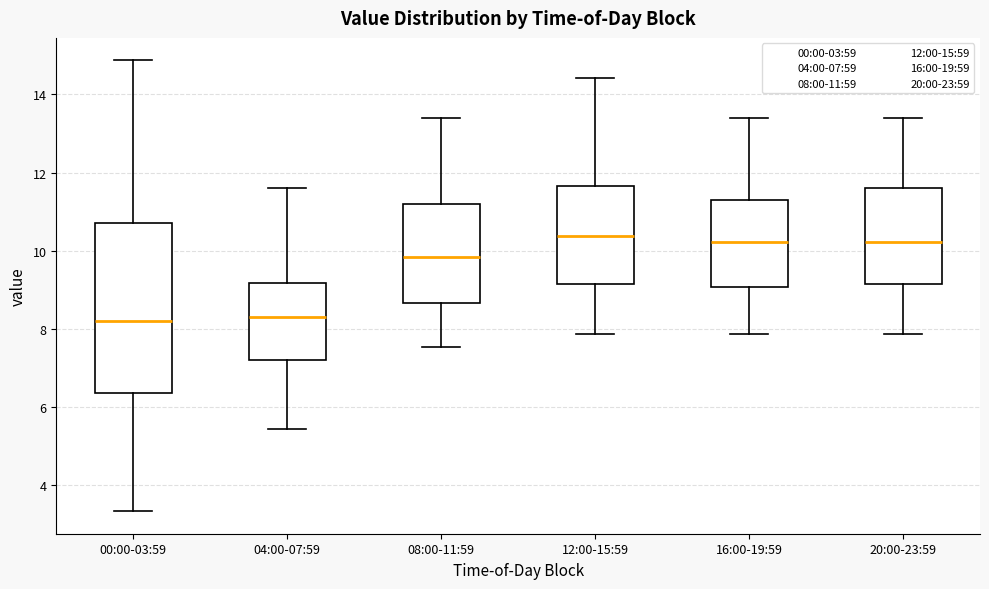

Reading left to right, read every box against the y-axis: the position of its median line, the range the box covers, and the ends of its whiskers. The values are not printed on the chart, so give them approximately, as read against the axis.

00:00-03:59: median 8.2, box 6.4 to 10.6, whiskers 3.4 to 14.8
04:00-07:59: median 8.4, box 7.2 to 9.2, whiskers 5.4 to 11.6
08:00-11:59: median 9.8, box 8.6 to 11.2, whiskers 7.6 to 13.4
12:00-15:59: median 10.4, box 9.2 to 11.6, whiskers 7.8 to 14.4
16:00-19:59: median 10.2, box 9.0 to 11.4, whiskers 7.8 to 13.4
20:00-23:59: median 10.2, box 9.2 to 11.6, whiskers 7.8 to 13.4